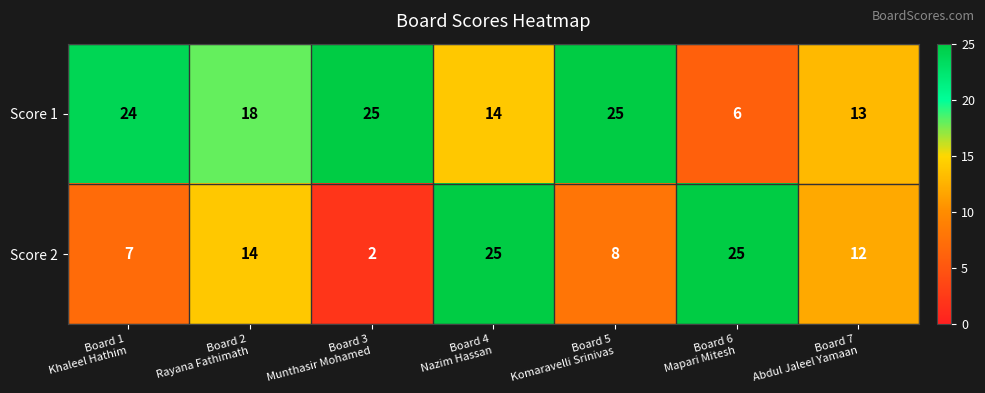

List the series in order of their overall mean, lowest first.

Score 2, Score 1